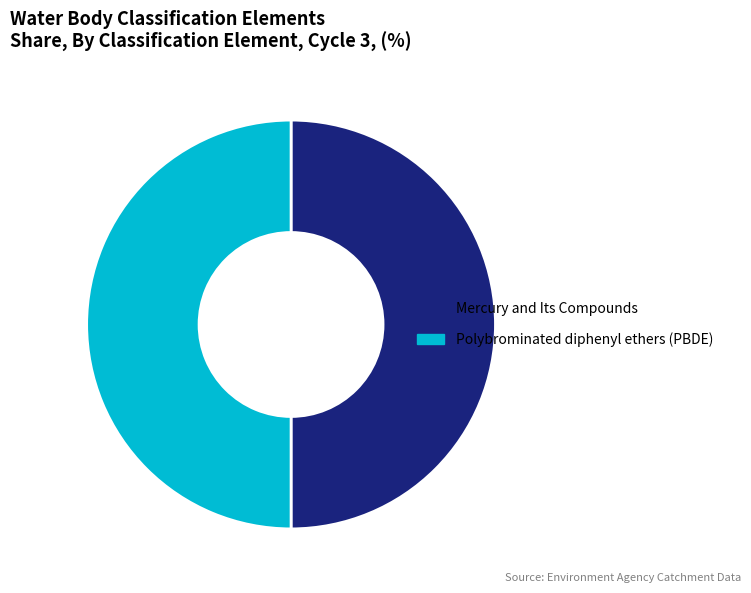

Is it true that Polybrominated diphenyl ethers (PBDE) is 50% of the pie?

True